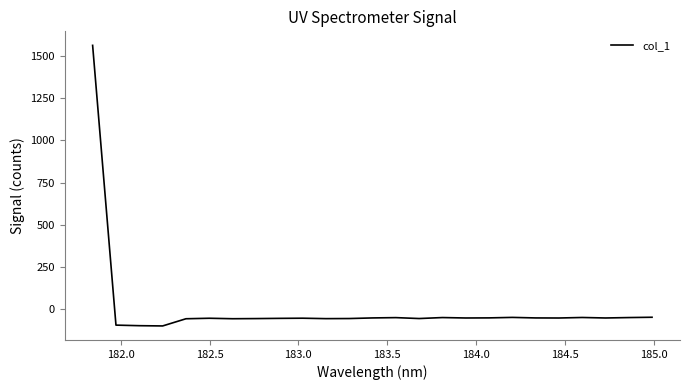

True or false: the data has more than 1 interior local peaks.

True